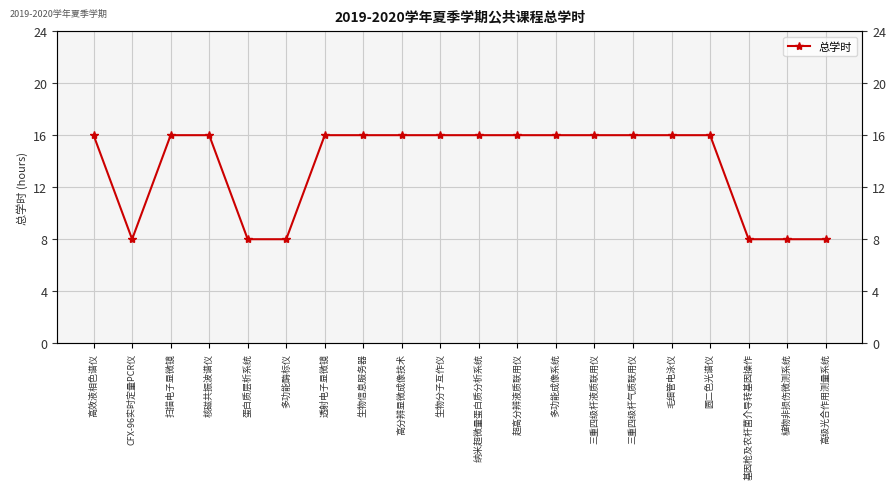

Where is the data nearest to the value 12?

高效液相色谱仪